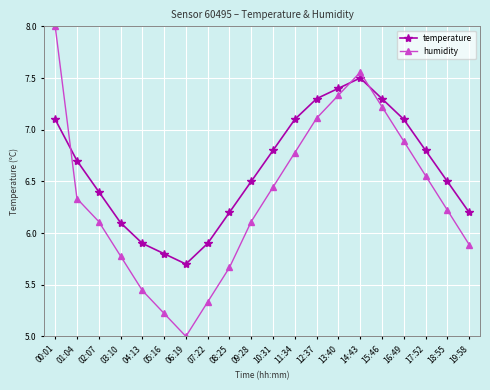

The value of humidity at 17:52 is 2.0. True or false?

False